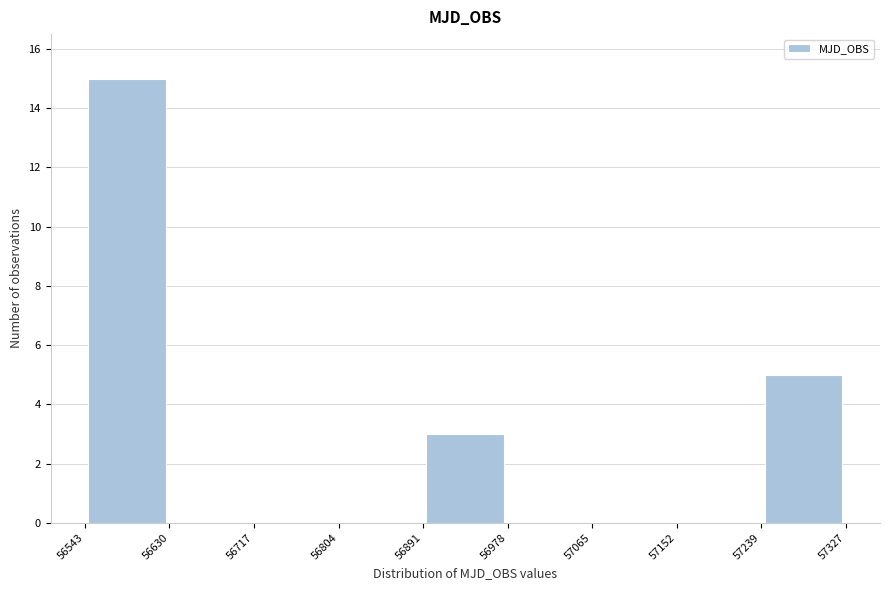

Which range on the x-axis has the tallest bar?

56543 to 56630